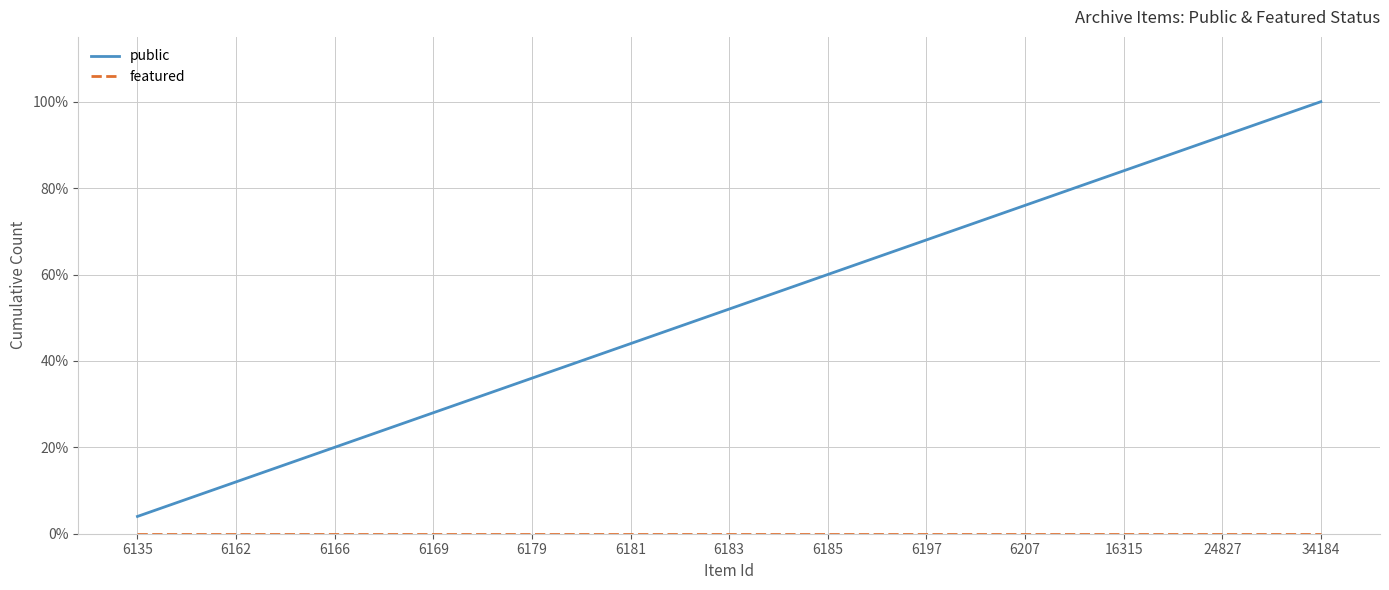

What is the difference between the second highest and second lowest values in the public series?

88.0